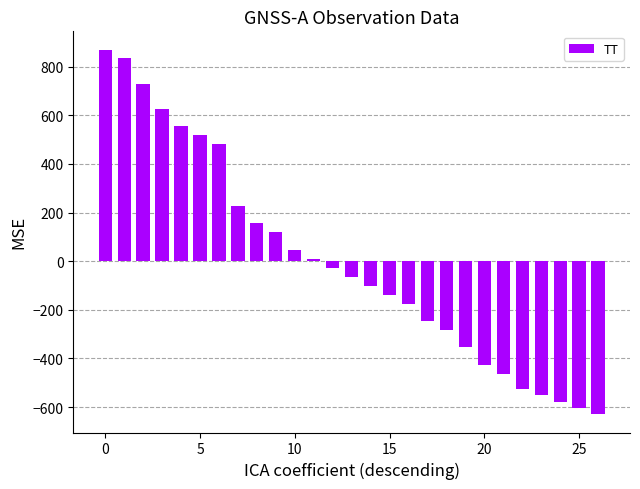

Reading left to right, transcribe all the data shown in this chart.

870.7	835.0	730.6	625.4	554.4	517.7	480.4	226.3	155.8	119.9	46.8	10.3	-27.3	-65.1	-101.9	-139.5	-176.0	-246.3	-282.4	-354.5	-428.3	-462.7	-523.9	-551.7	-579.0	-605.1	-629.9